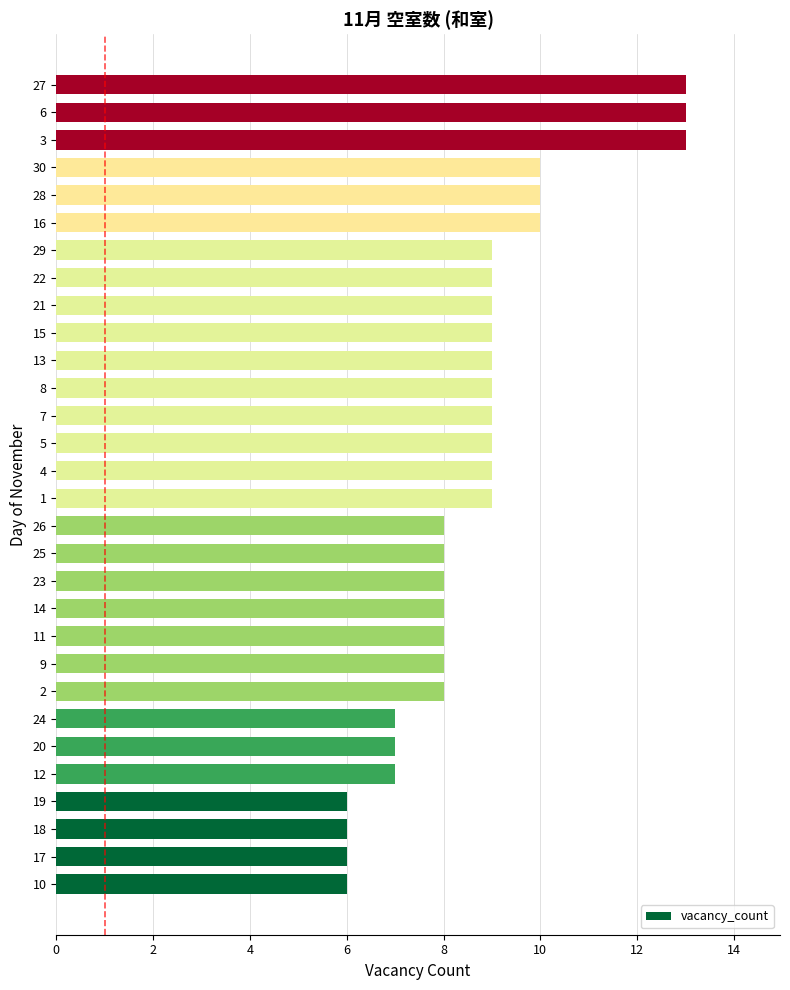

What is the change in value from 11 to 27?

+5